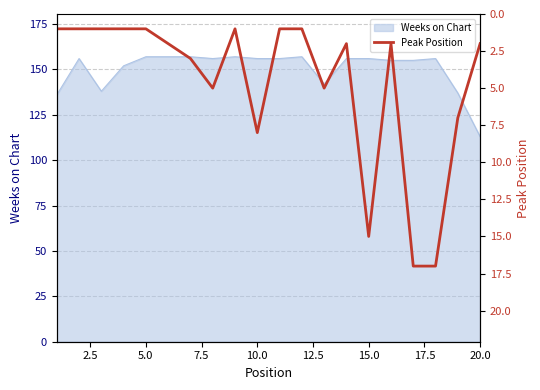

How many interior local peaks (higher than both neighbors) does the data have?

4